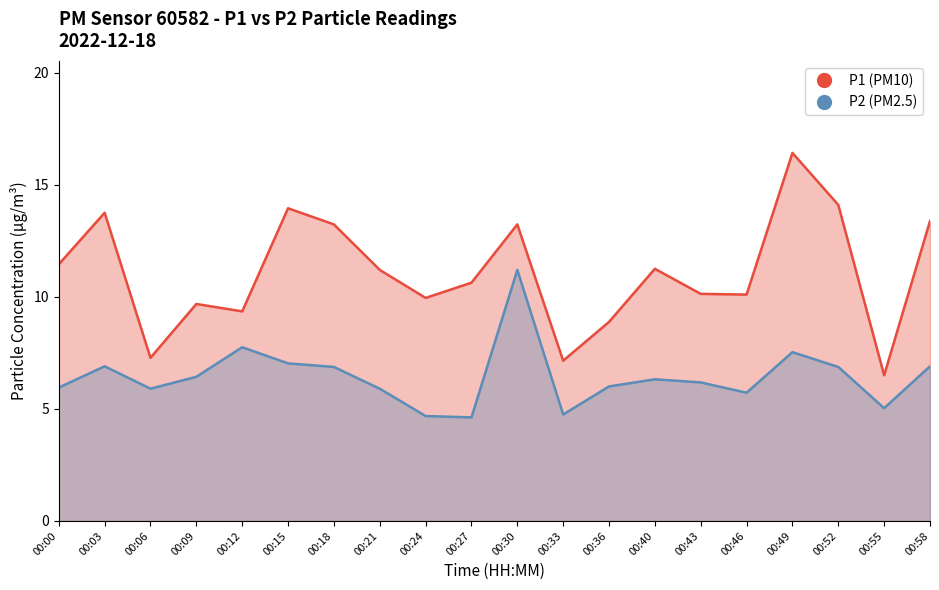

Where is the first local maximum for P2 (PM2.5)?

00:03